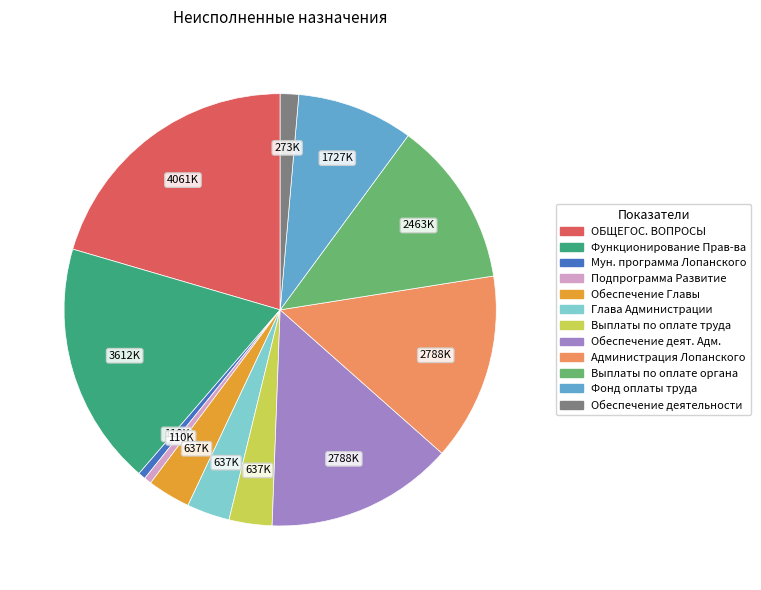

Is there a majority slice in this chart?

No